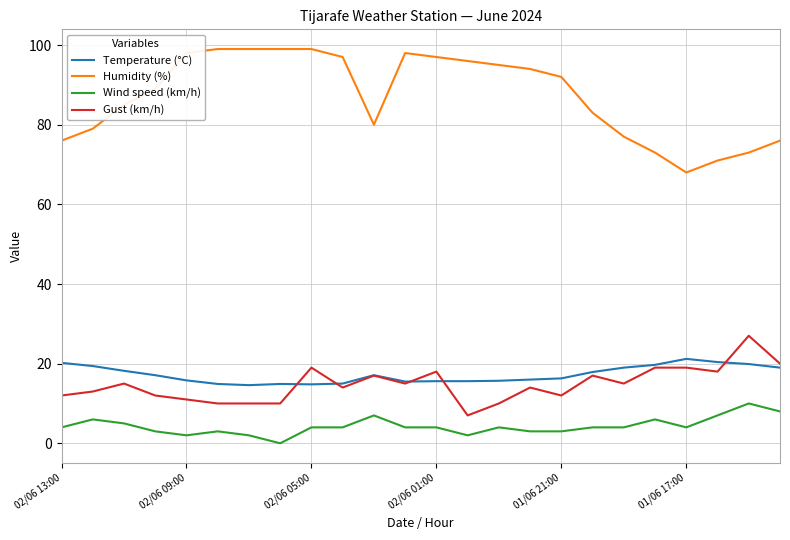

Which series has the largest range (max minus min)?

Humidity (%)